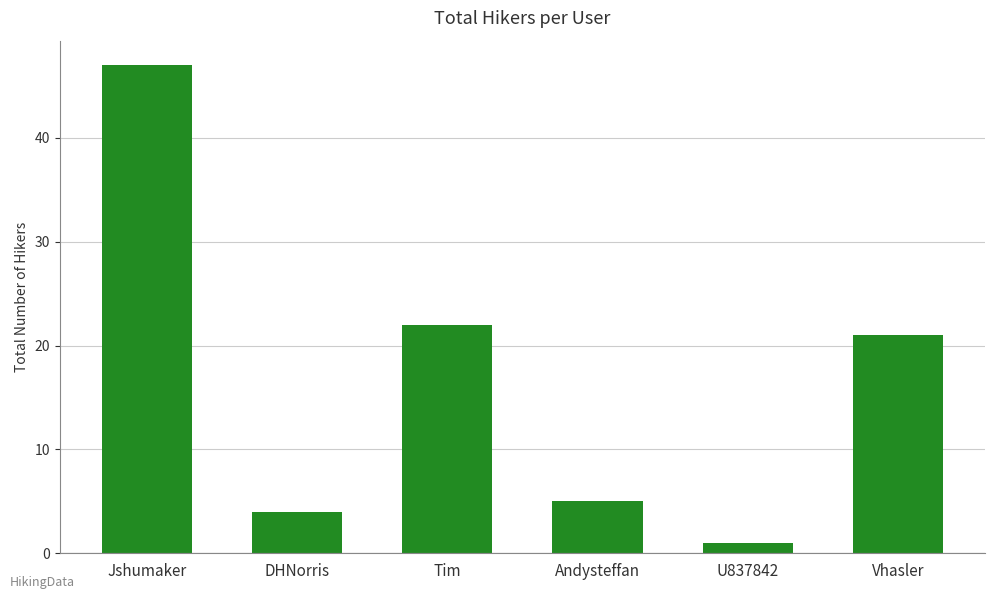

What position from the left is Vhasler?

6